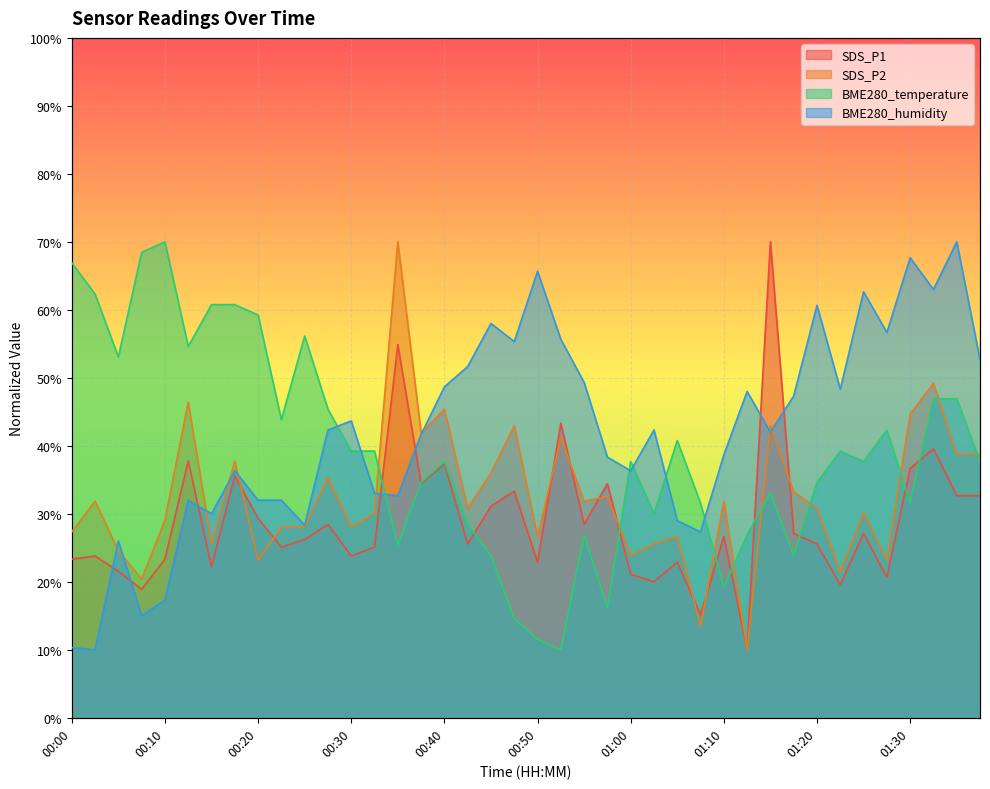

What is the value of the BME280_temperature point at the 12th from the left?

45.4